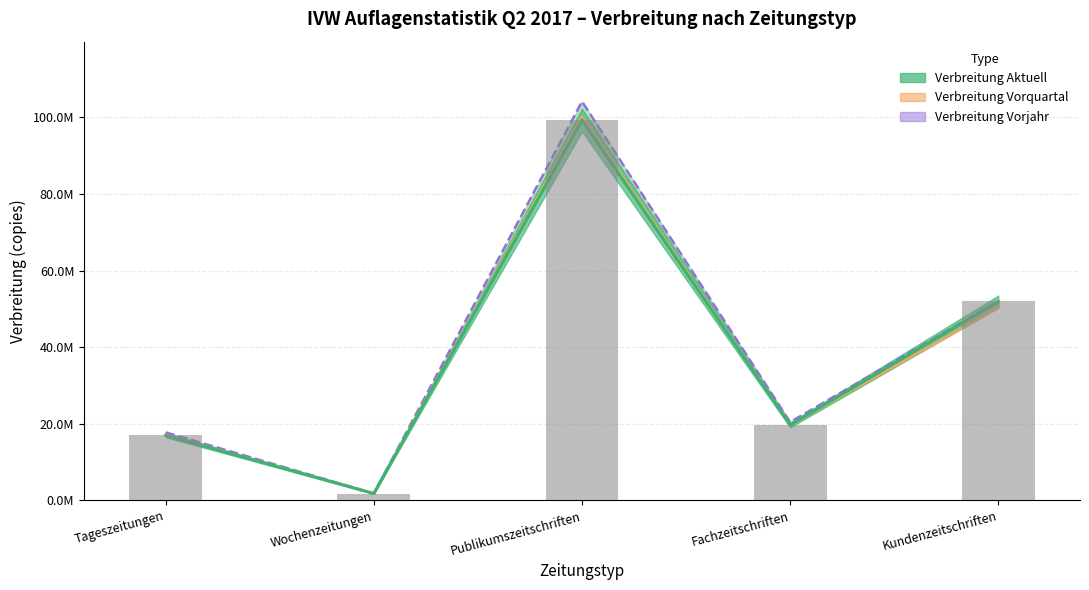

How many categories are shown in the chart?

5